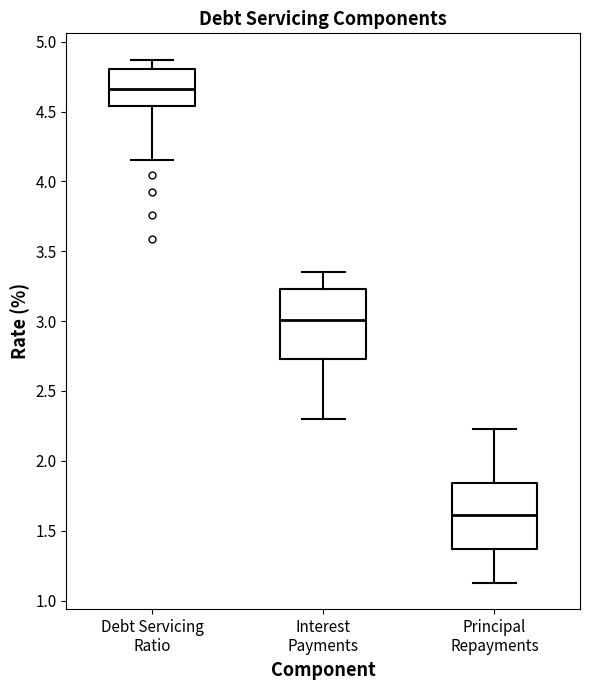

Reading left to right, read every box against the y-axis: the position of its median line, the range the box covers, and the ends of its whiskers. The values are not printed on the chart, so give them approximately, as read against the axis.

Debt Servicing Ratio: median 4.65, box 4.55 to 4.80, whiskers 4.15 to 4.85
Interest Payments: median 3.00, box 2.75 to 3.25, whiskers 2.30 to 3.35
Principal Repayments: median 1.60, box 1.35 to 1.85, whiskers 1.15 to 2.25